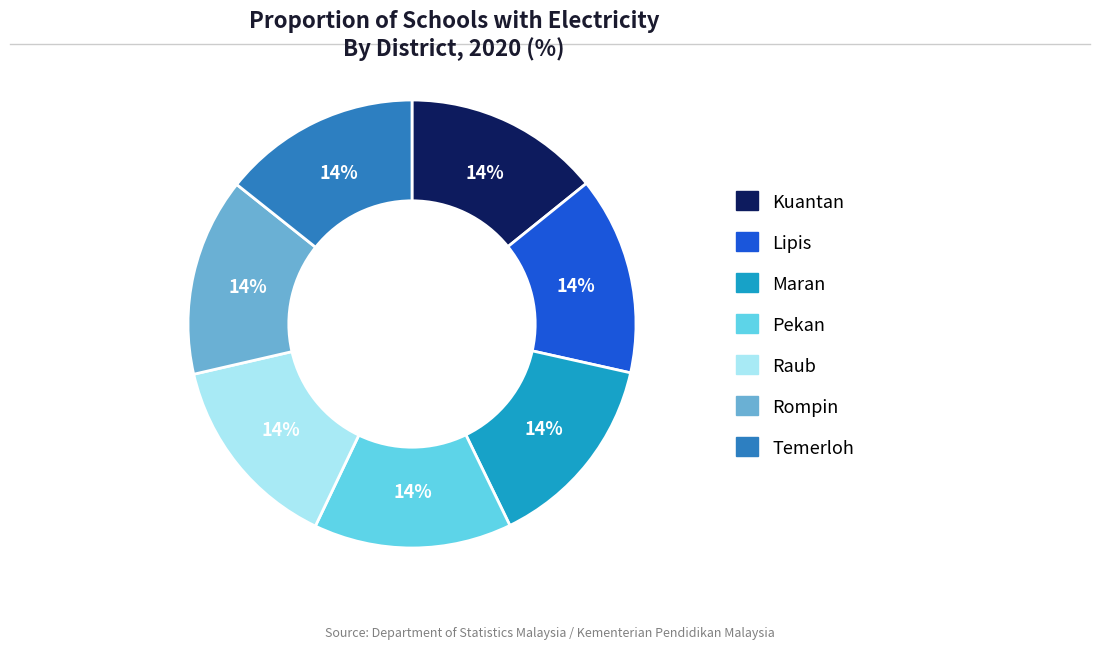

What percentage is the Maran slice, to the nearest percent?

14%